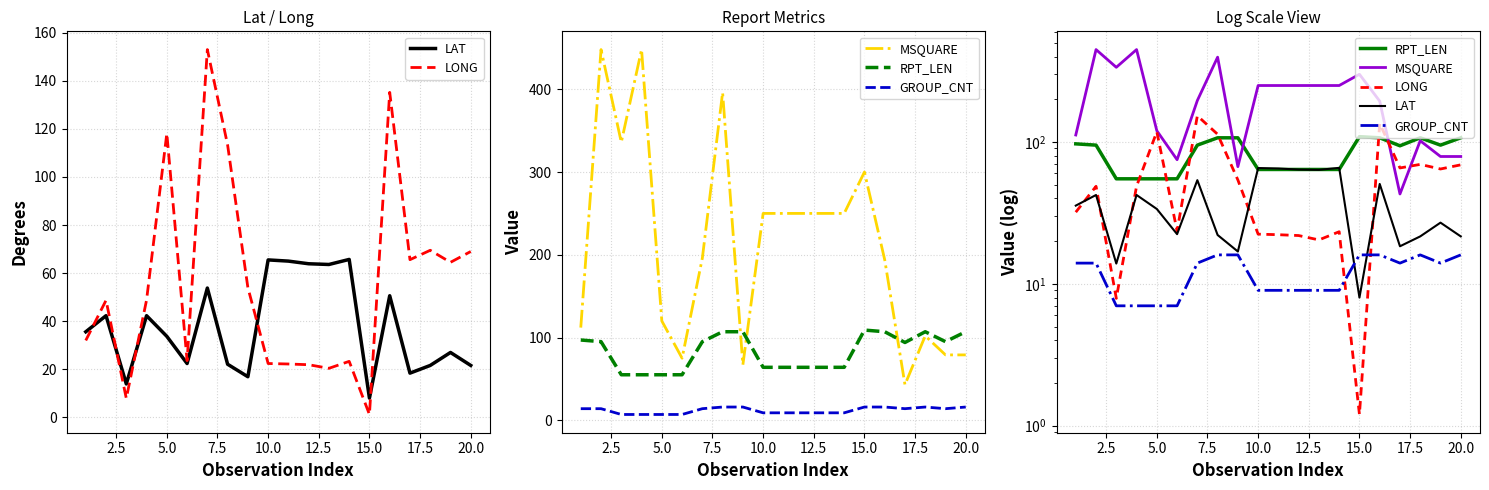

Which series has the largest total across all categories?

MSQUARE